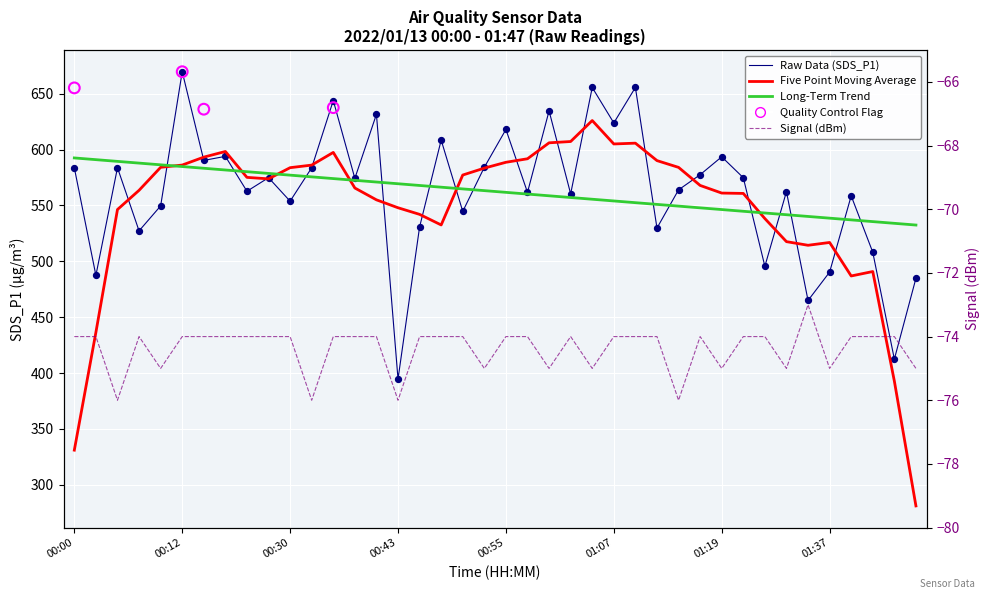

At how many categories does at least one series exceed 127?

40